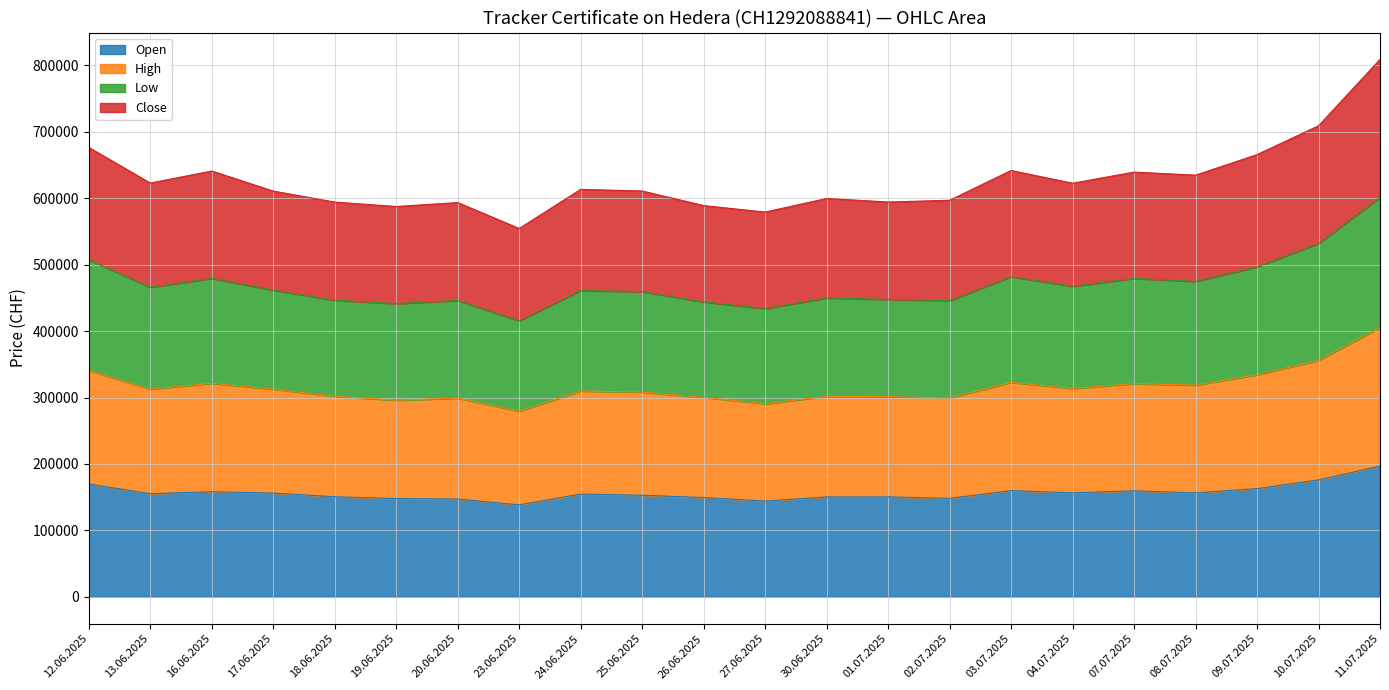

The value of Open at 13.06.2025 is 99410. True or false?

False